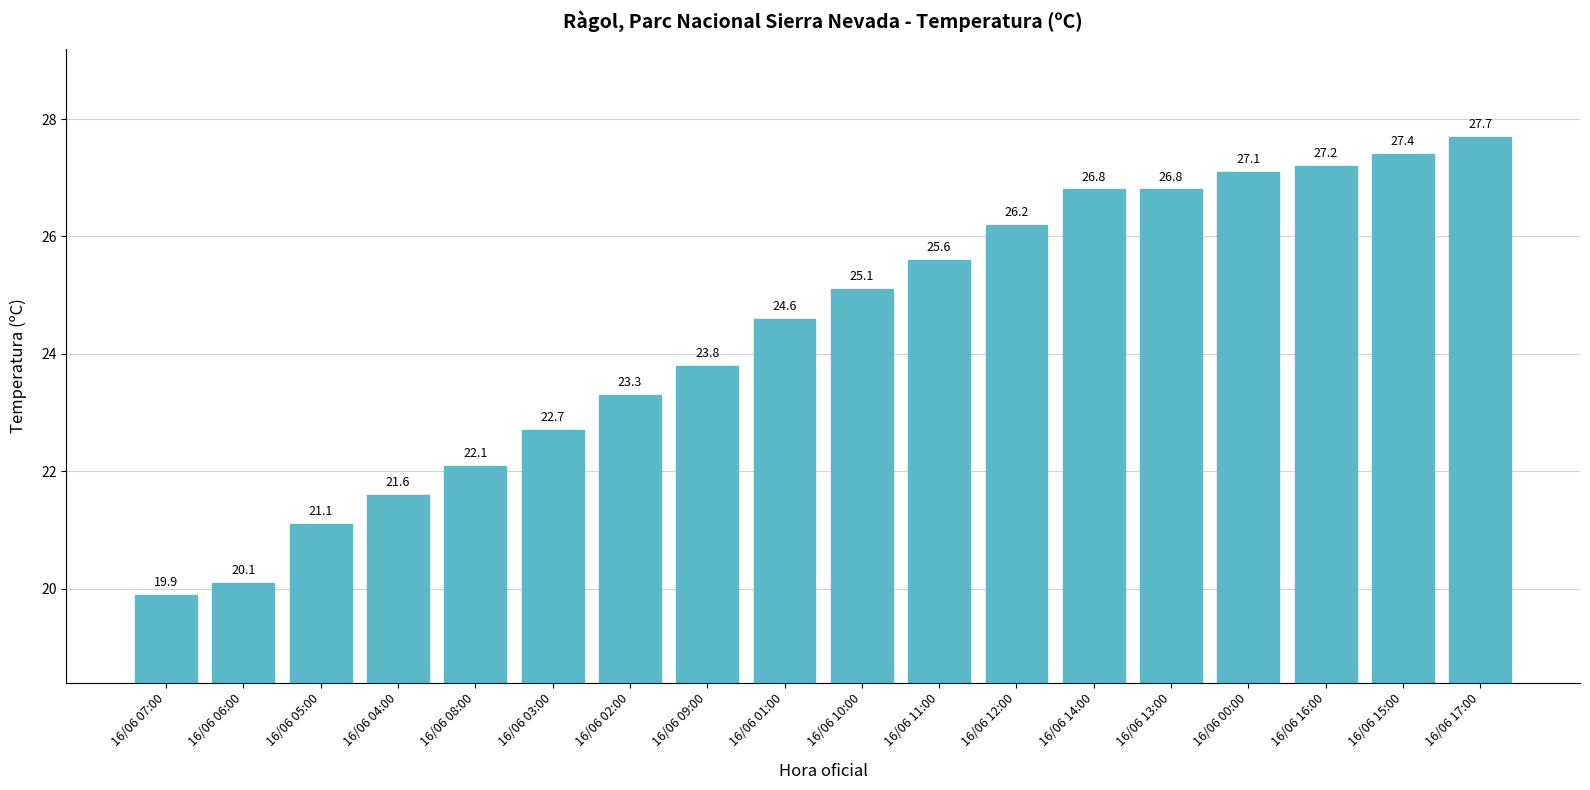

True or false: the data shows 43.3 at 16/06 13:00.

False